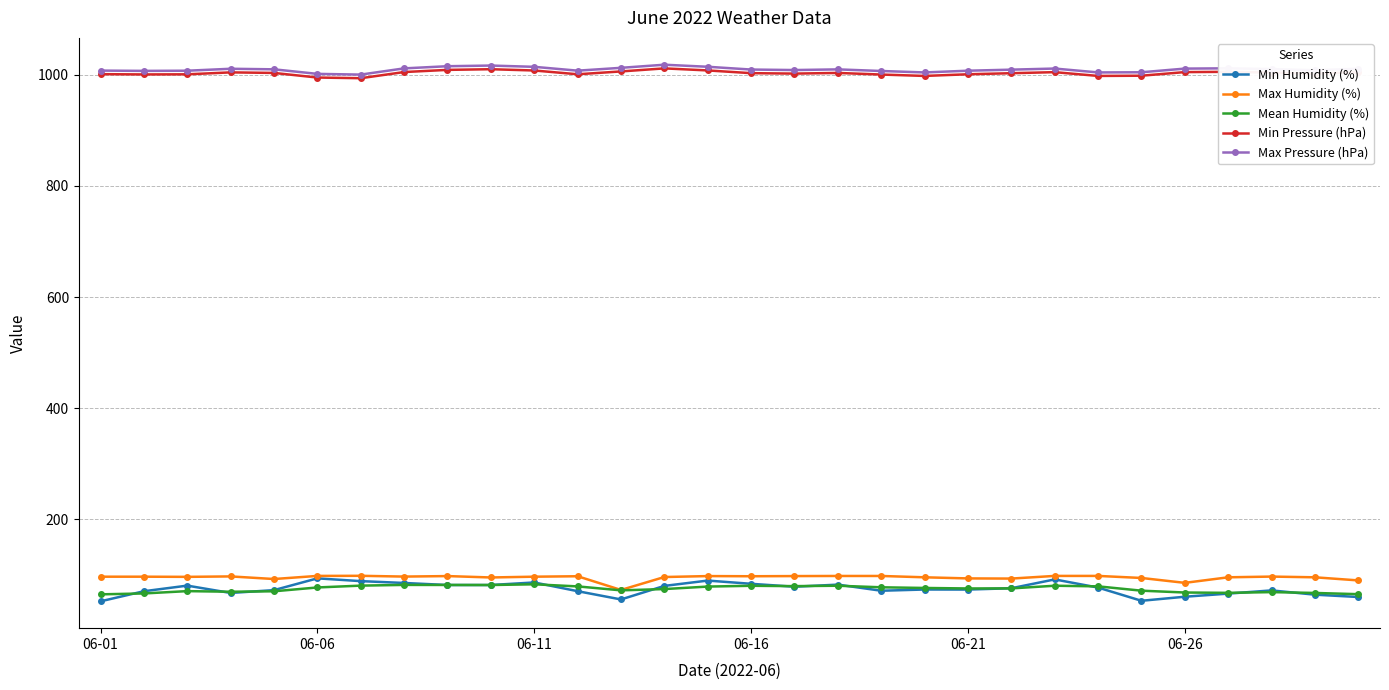

What is the greatest value displayed?

1018.5